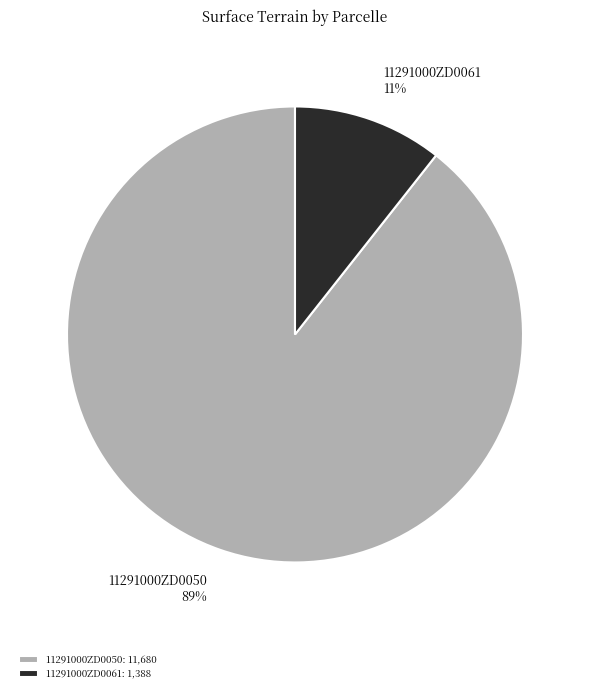

Which slice is the smallest?

11291000ZD0061